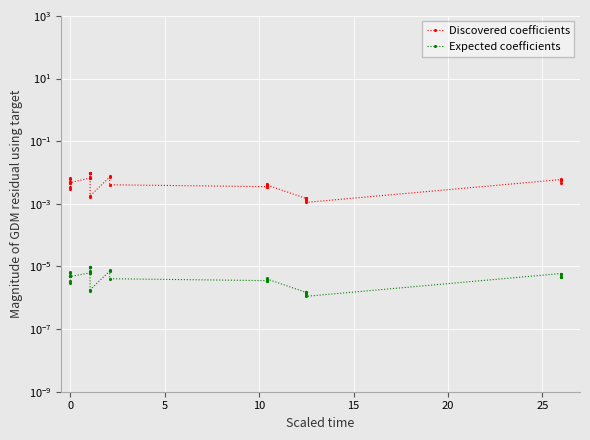

True or false: Discovered coefficients has a value of 0.0 at 27.

False